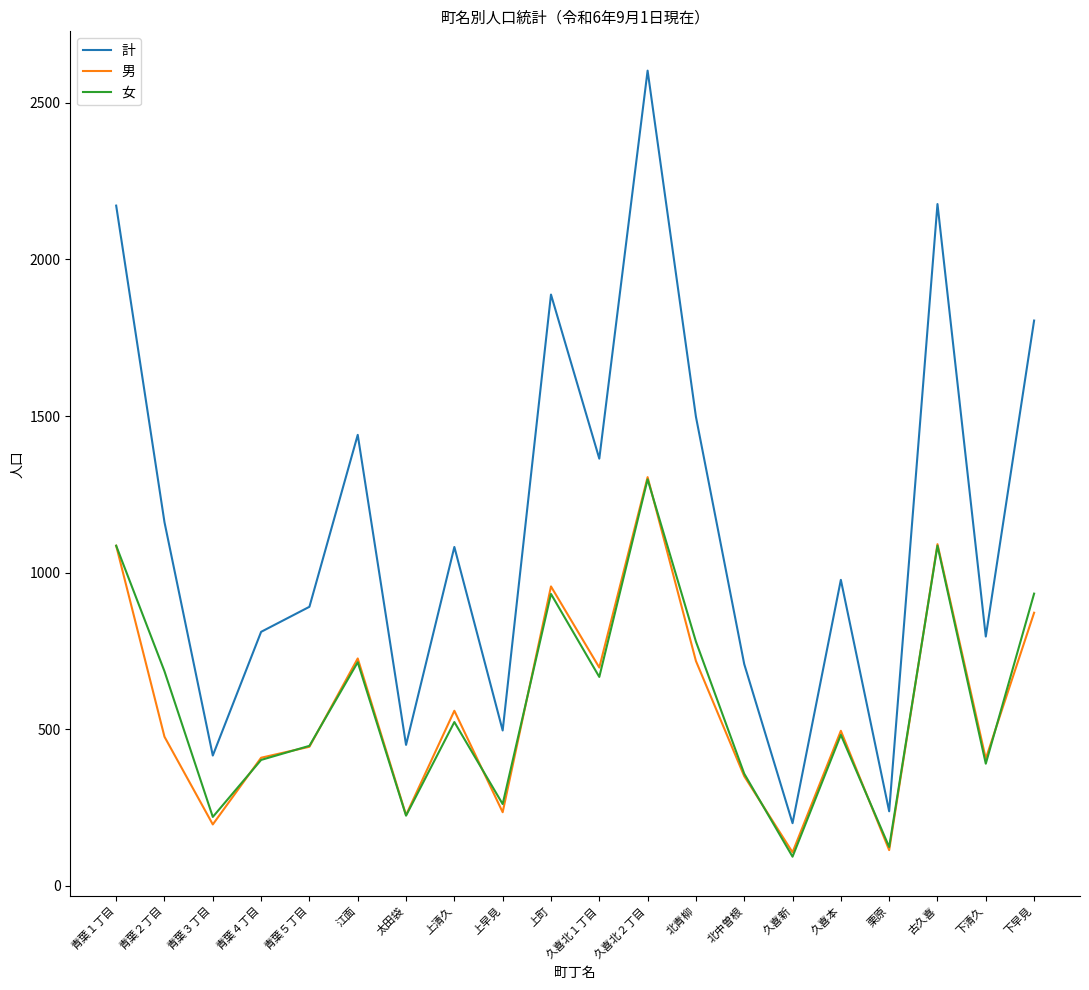

True or false: 女 and 計 intersect in this chart.

False